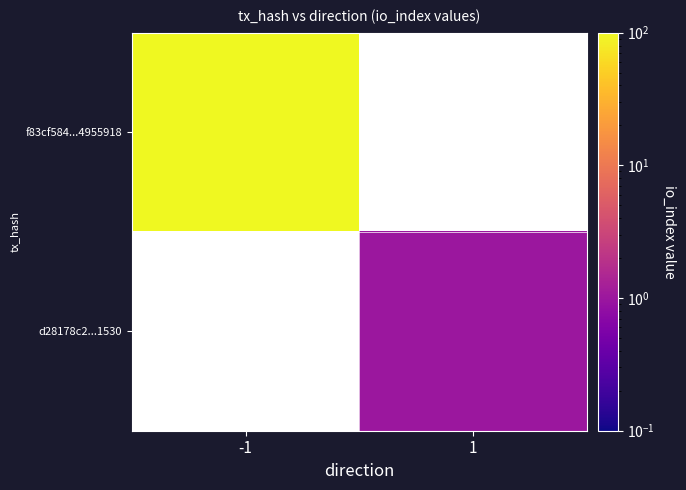

Which series has the widest spread of values?

f83cf584...4955918